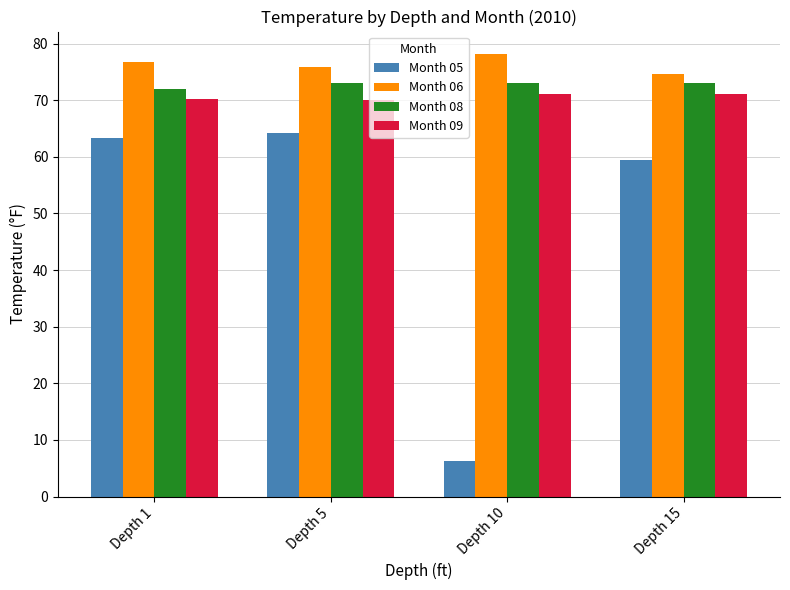

Rank the series at Depth 10 from lowest to highest value.

Month 05, Month 09, Month 08, Month 06